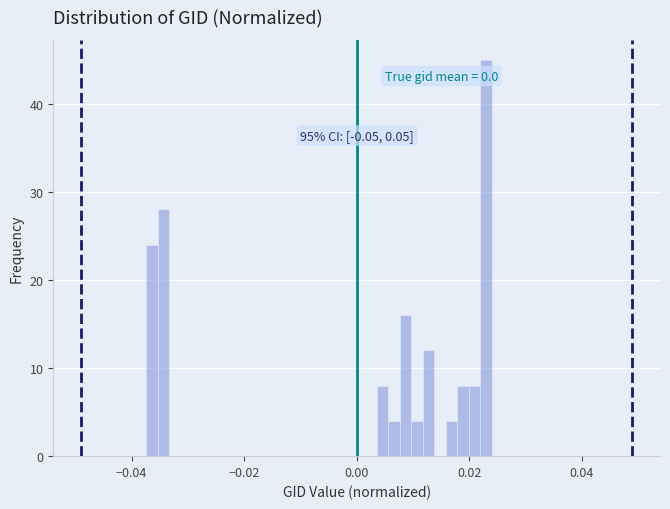

Around what value on the x-axis is the tallest bar? Give the approximate position of its centre, as read against the axis.

0.024